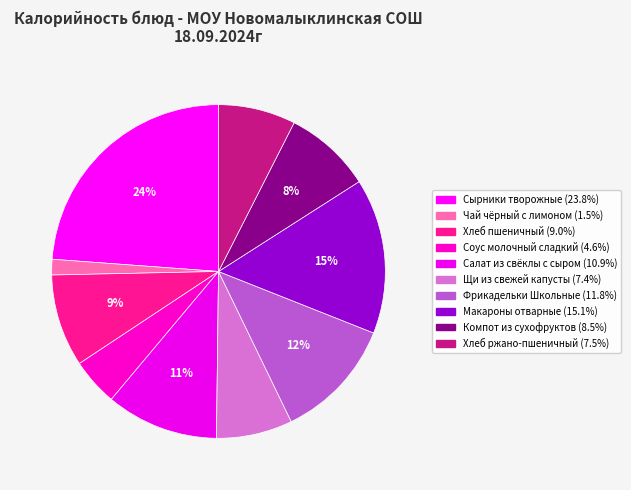

Count the number of slices in the pie.

10